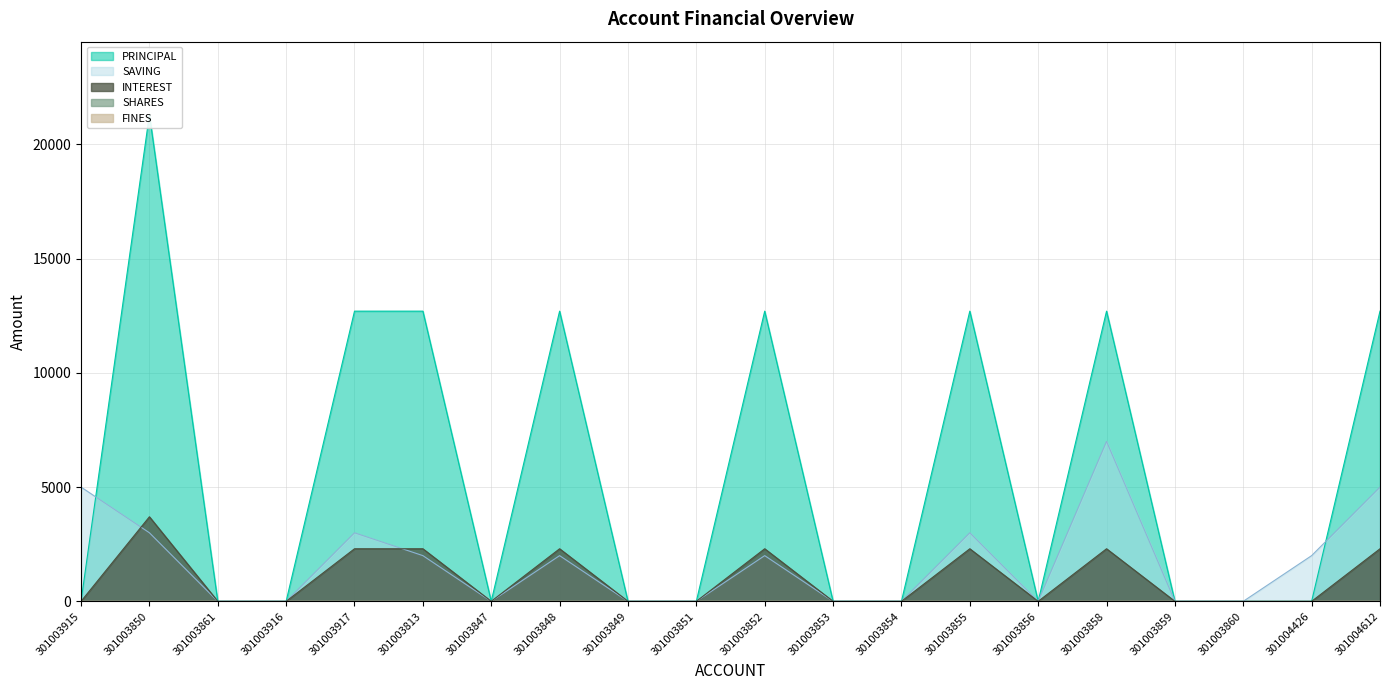

Which series has the largest range (max minus min)?

PRINCIPAL